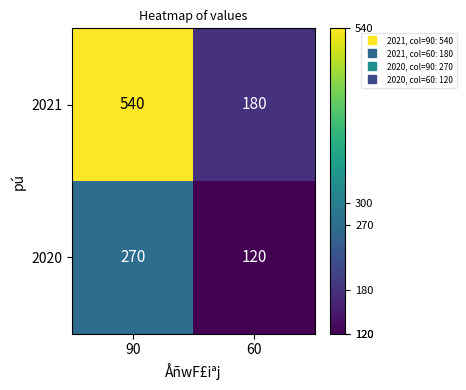

At 90, list the series in order from smallest to largest.

2020, 2021